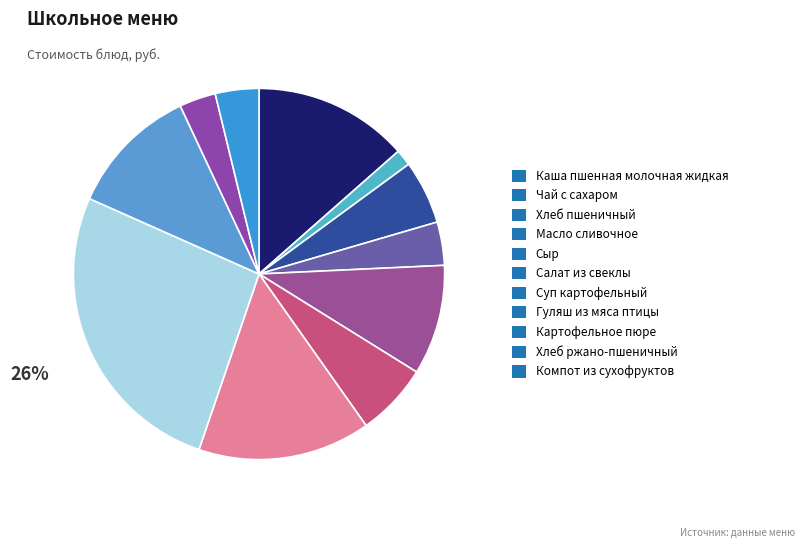

Count the number of slices in the pie.

11